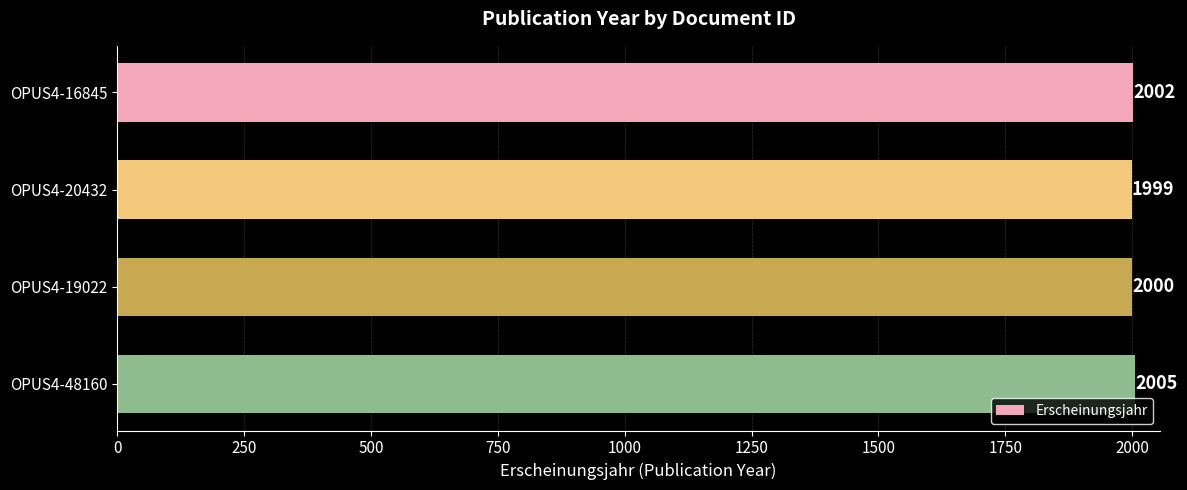

Reading top to bottom, what are all the values shown in this chart?

2002	1999	2000	2005